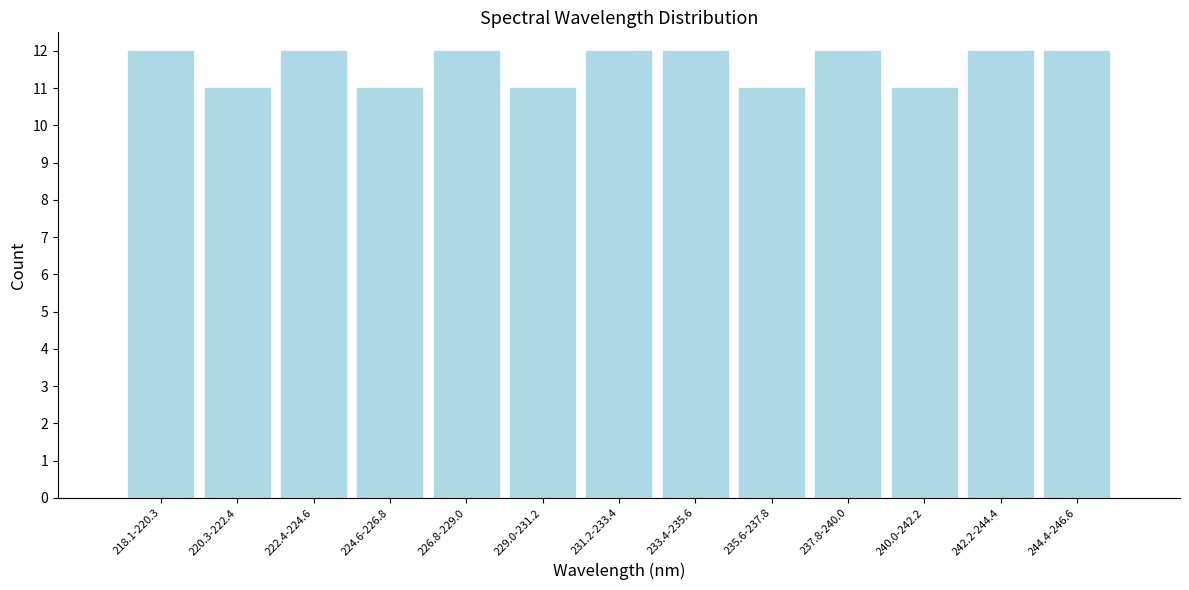

Reading left to right, transcribe all the data shown in this chart.

218.1-220.3=12	220.3-222.4=11	222.4-224.6=12	224.6-226.8=11	226.8-229.0=12	229.0-231.2=11	231.2-233.4=12	233.4-235.6=12	235.6-237.8=11	237.8-240.0=12	240.0-242.2=11	242.2-244.4=12	244.4-246.6=12